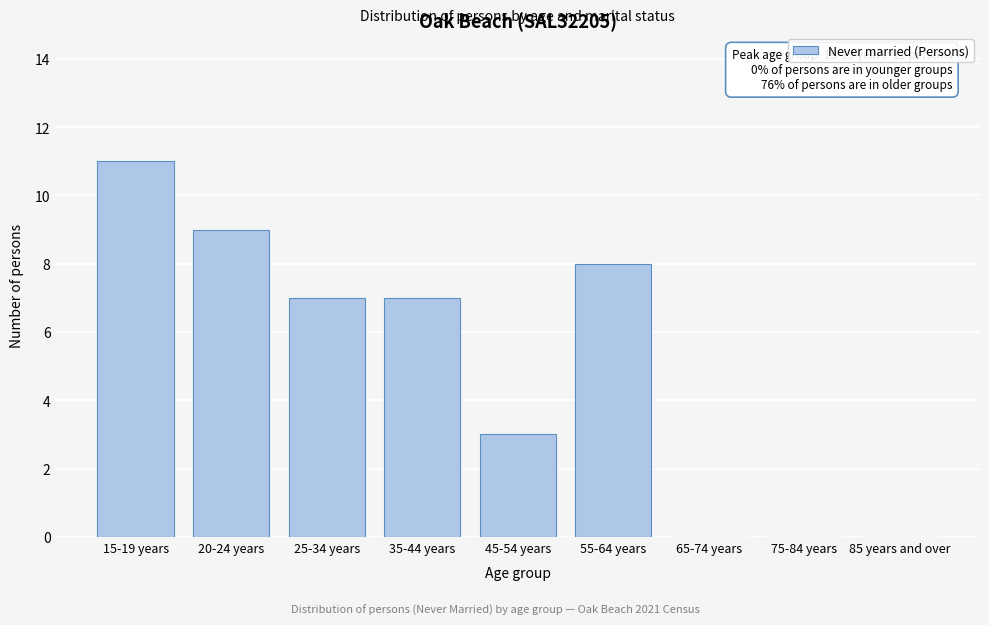

Reading left to right, extract all data points from this chart.

15-19 years=11	20-24 years=9	25-34 years=7	35-44 years=7	45-54 years=3	55-64 years=8	65-74 years=0	75-84 years=0	85 years and over=0